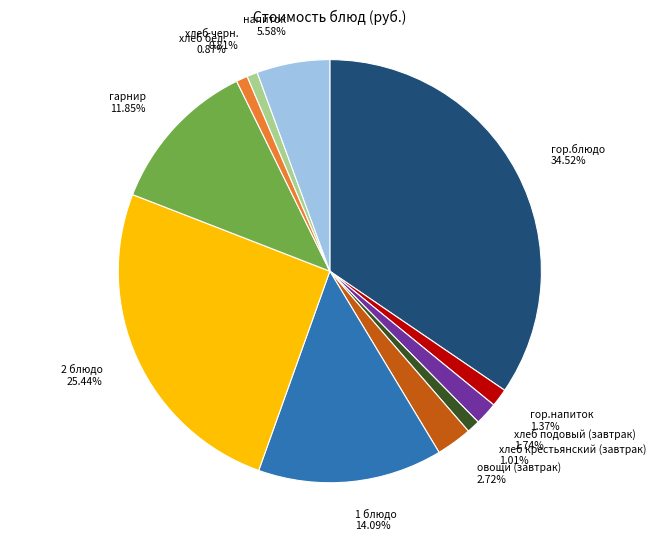

To the nearest percent, what portion does хлеб подовый (завтрак) represent?

2%